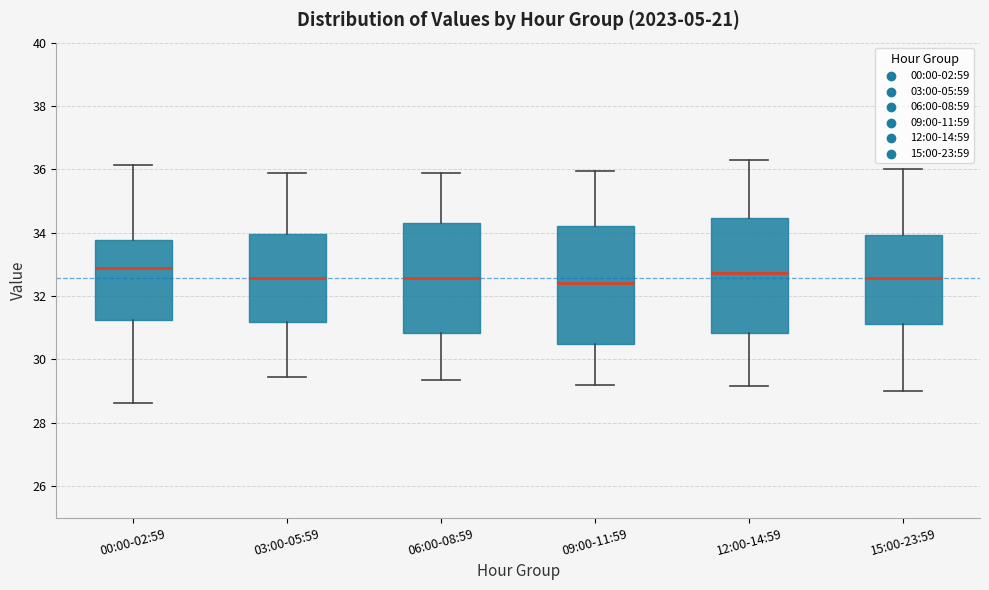

Reading left to right, read every box against the y-axis: the position of its median line, the range the box covers, and the ends of its whiskers. The values are not printed on the chart, so give them approximately, as read against the axis.

00:00-02:59: median 32.8, box 31.2 to 33.8, whiskers 28.6 to 36.2
03:00-05:59: median 32.6, box 31.2 to 34.0, whiskers 29.4 to 35.8
06:00-08:59: median 32.6, box 30.8 to 34.4, whiskers 29.4 to 36.0
09:00-11:59: median 32.4, box 30.6 to 34.2, whiskers 29.2 to 36.0
12:00-14:59: median 32.8, box 30.8 to 34.4, whiskers 29.2 to 36.4
15:00-23:59: median 32.6, box 31.2 to 34.0, whiskers 29.0 to 36.0